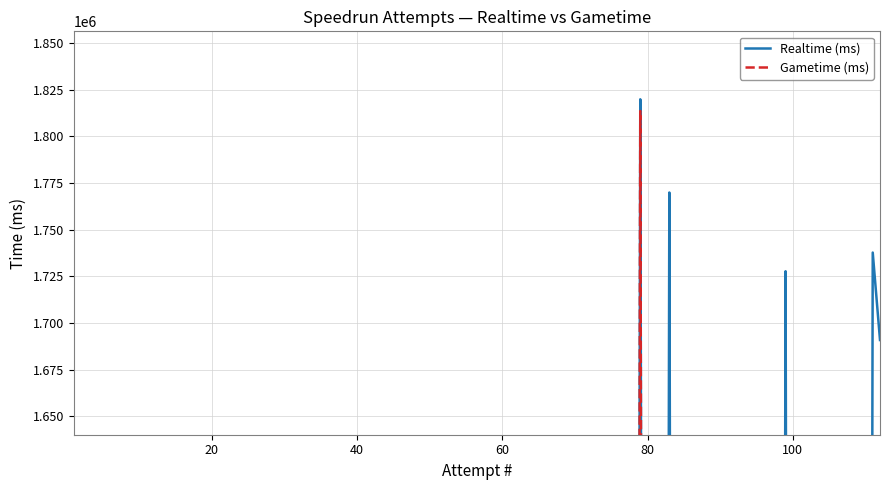

What is the difference between the maximum and minimum values in the Realtime (ms) series?

1819769